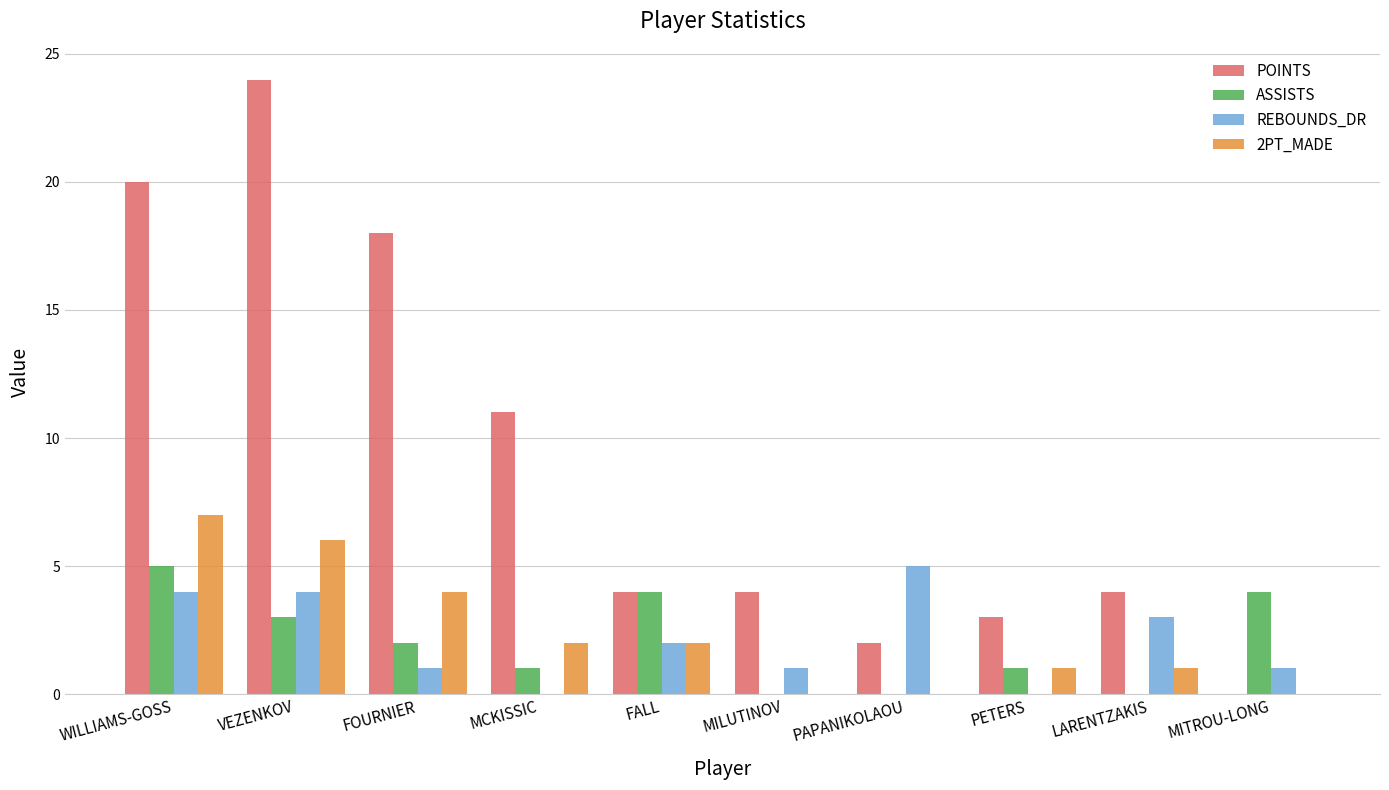

What is the sum of the REBOUNDS_DR values at VEZENKOV and WILLIAMS-GOSS?

8